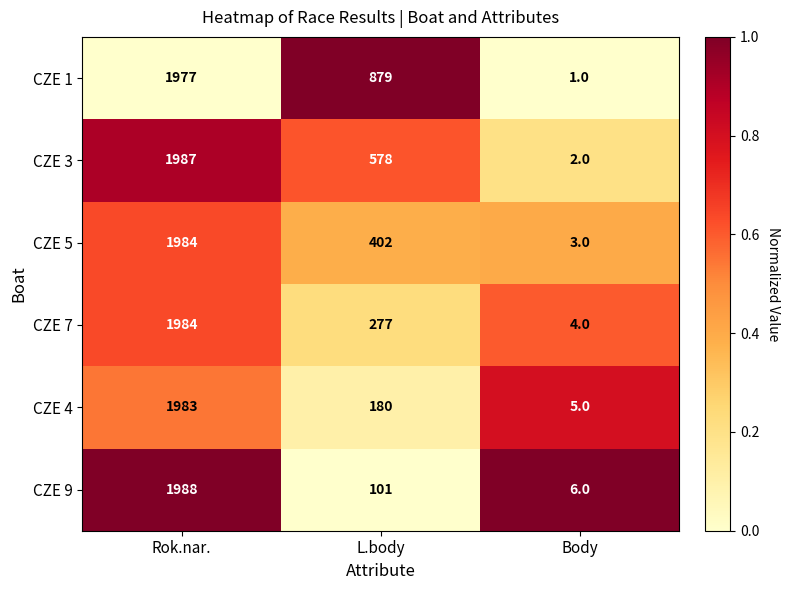

How many series are shown in this chart?

6